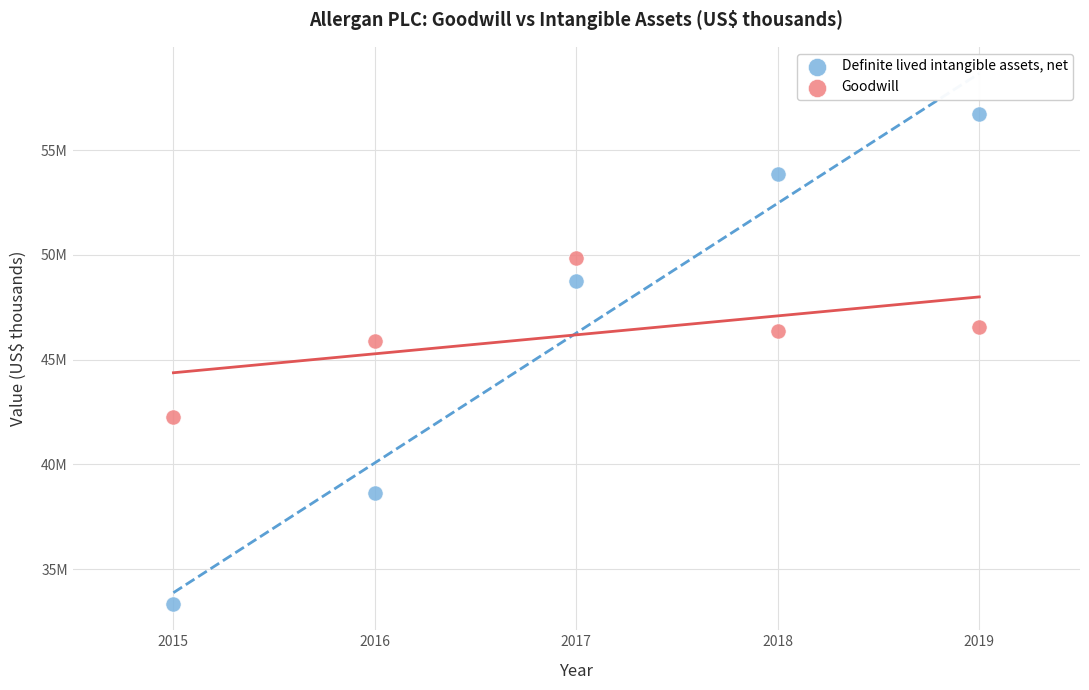

Which series contains the highest Y value?

Definite lived intangible assets, net